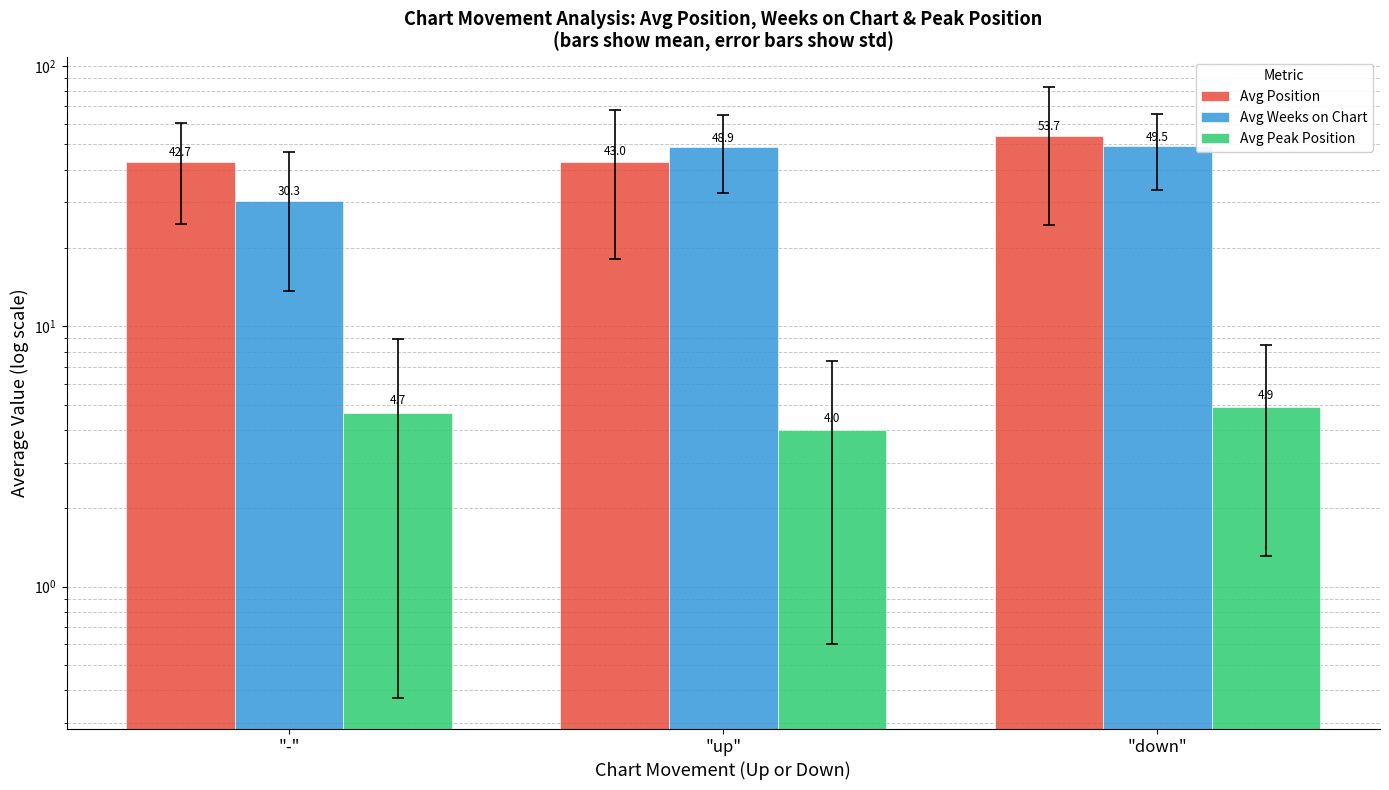

Reading left to right, what are all the values shown in this chart?

Avg Position: "-"=42.7	"up"=43.0	"down"=53.7
Avg Weeks on Chart: "-"=30.3	"up"=48.9	"down"=49.5
Avg Peak Position: "-"=4.7	"up"=4.0	"down"=4.9